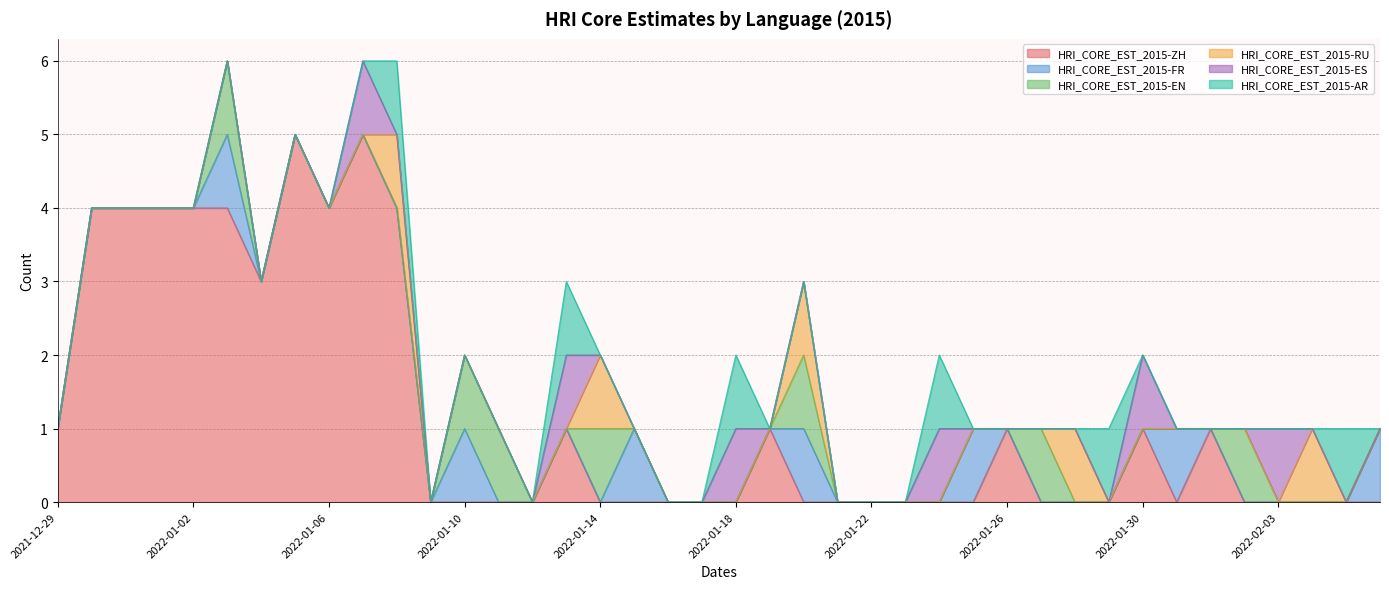

The value of HRI_CORE_EST_2015-EN at 2022-01-21 is 0. True or false?

True